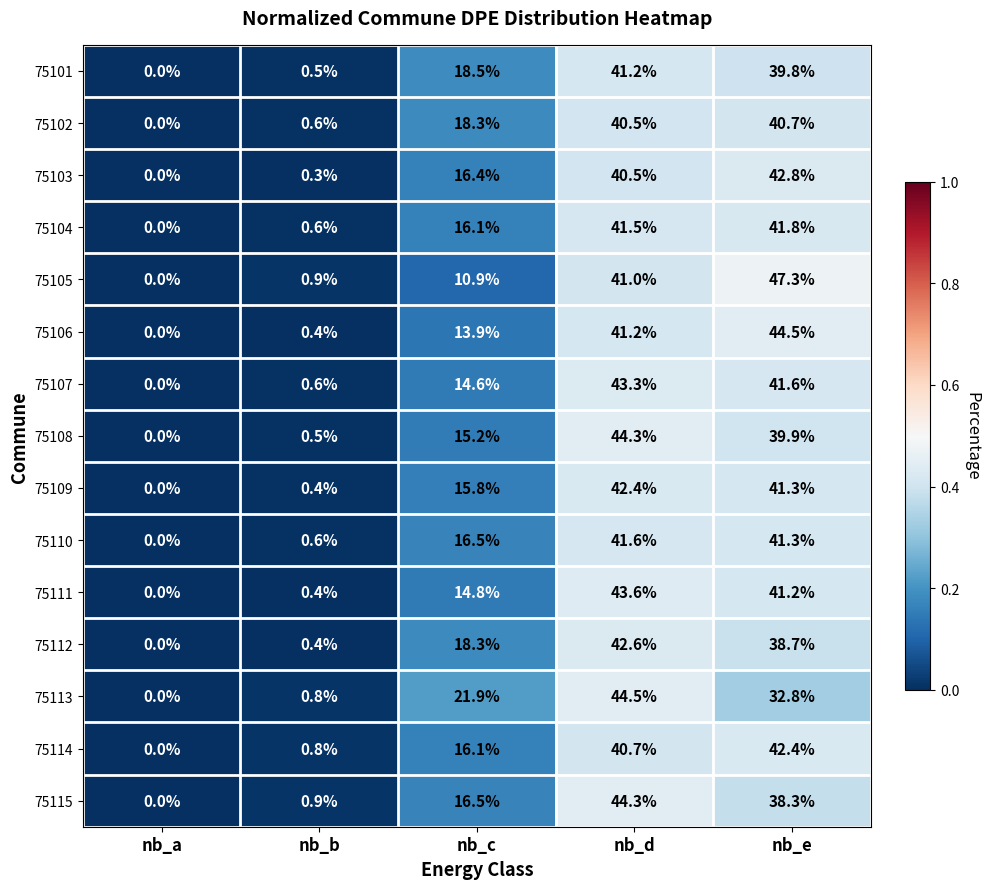

What is the difference between the 75112 values at nb_b and nb_e?

38.3